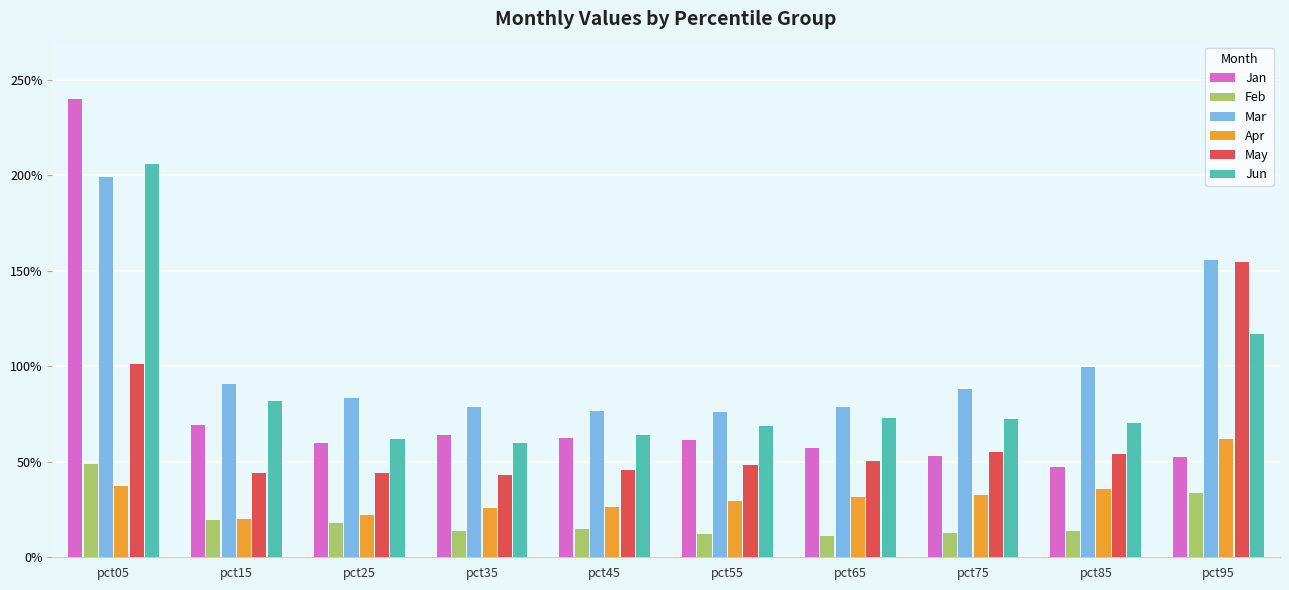

What is the difference between the highest and lowest values at pct35?

0.7